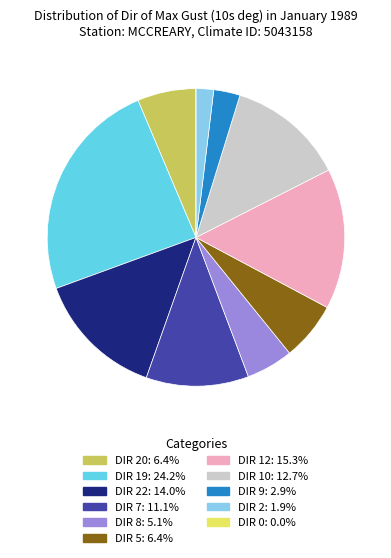

Is there any slice that represents more than half of the pie?

No